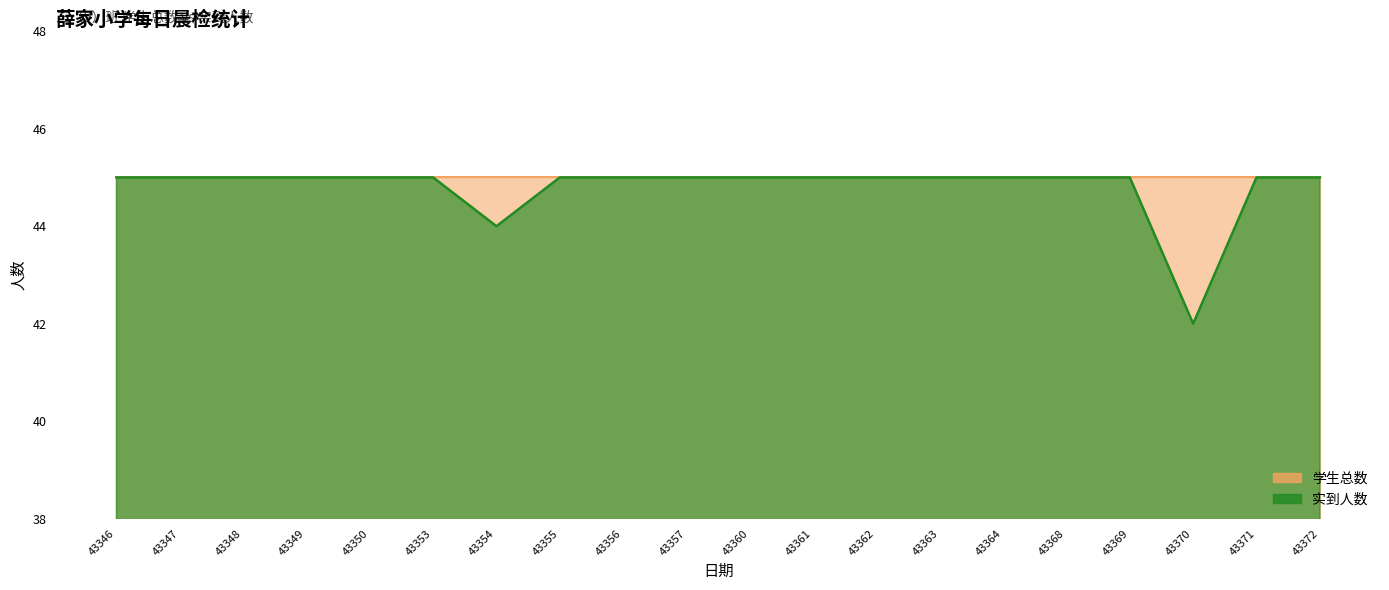

What value does the data have at 43364?

45